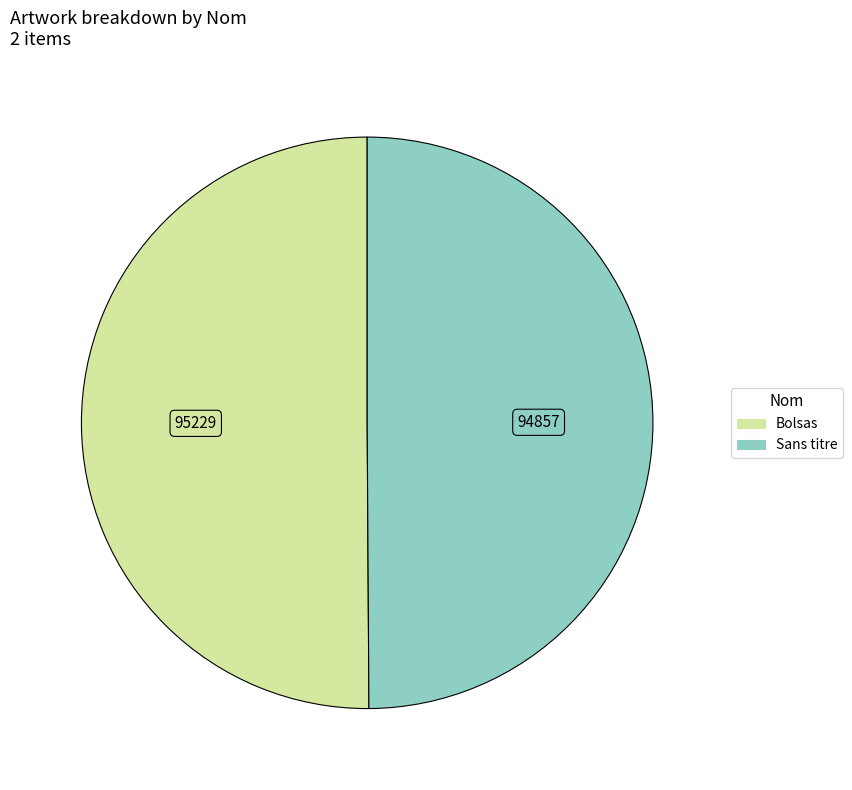

Combined, do Sans titre and Bolsas account for over 50%?

Yes